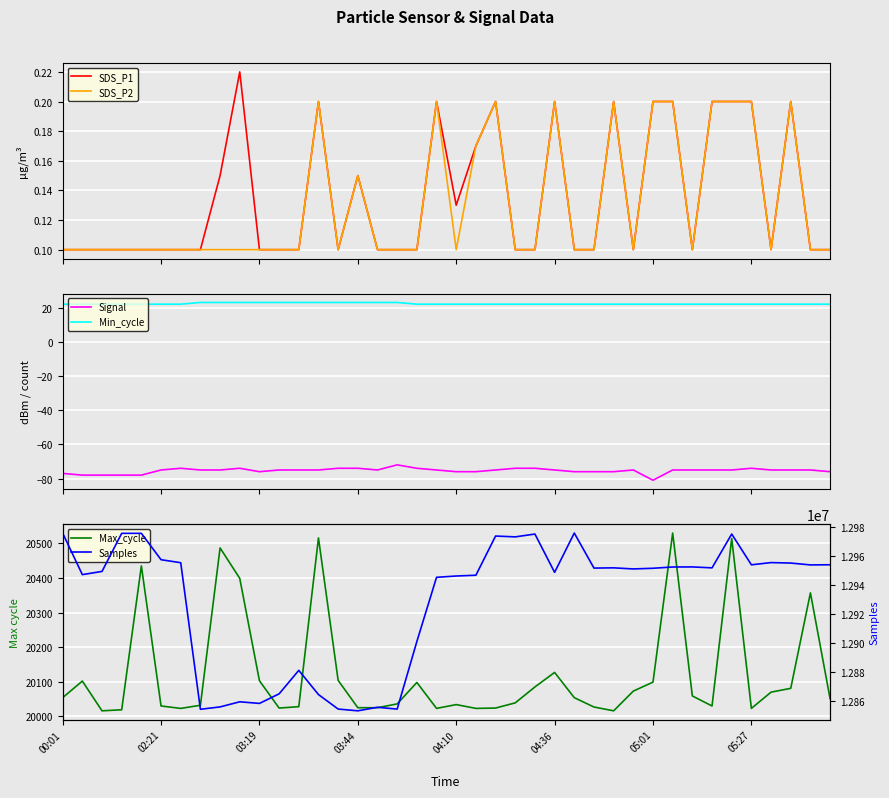

What is the maximum value for Signal?

-72